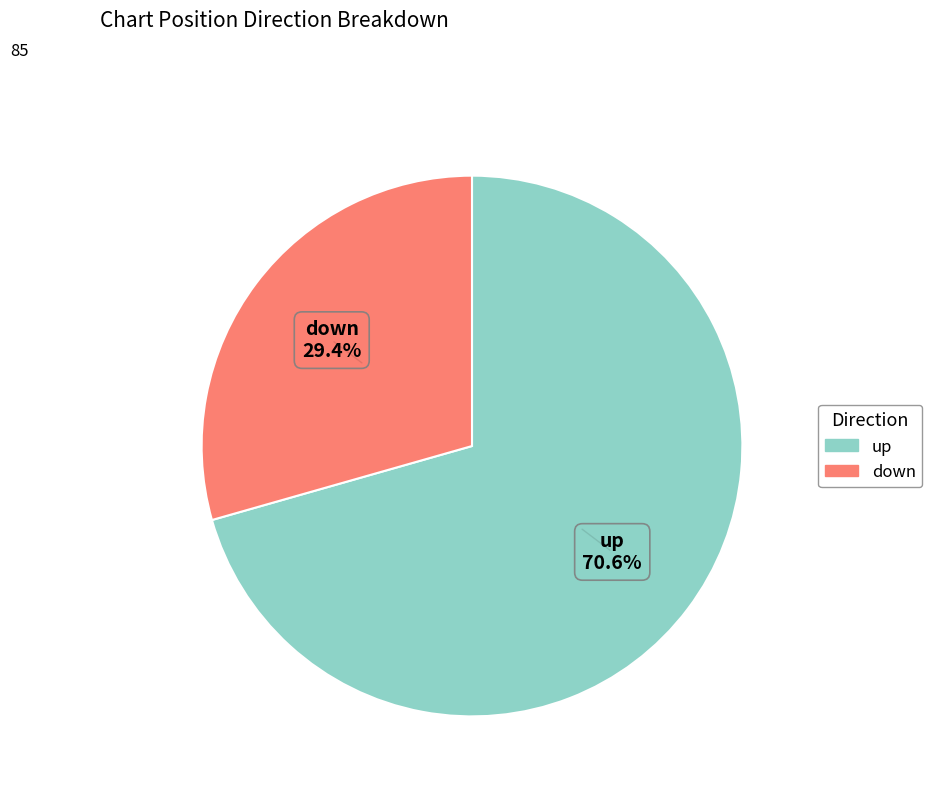

True or false: up accounts for 80% of the total.

False